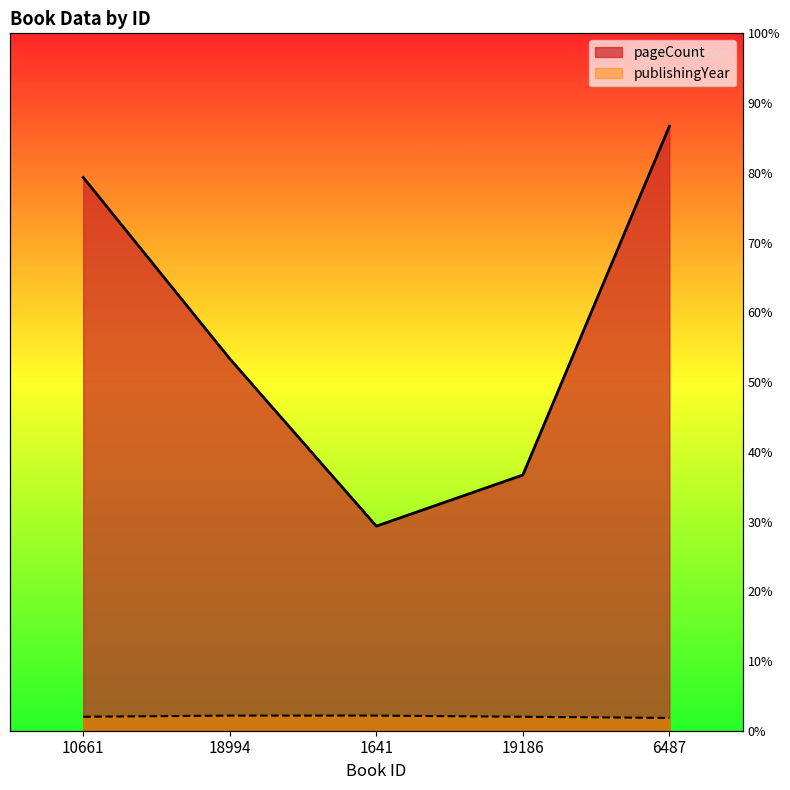

Is the value of publishingYear at 6487 greater than the value of pageCount at 18994?

No